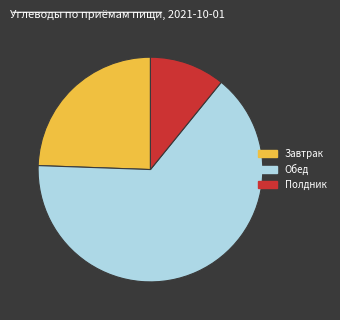

Which has a higher value, Полдник or Обед?

Обед